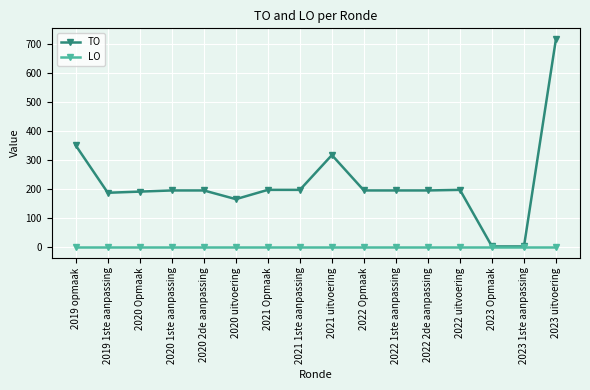

Which series has the largest total across all categories?

TO